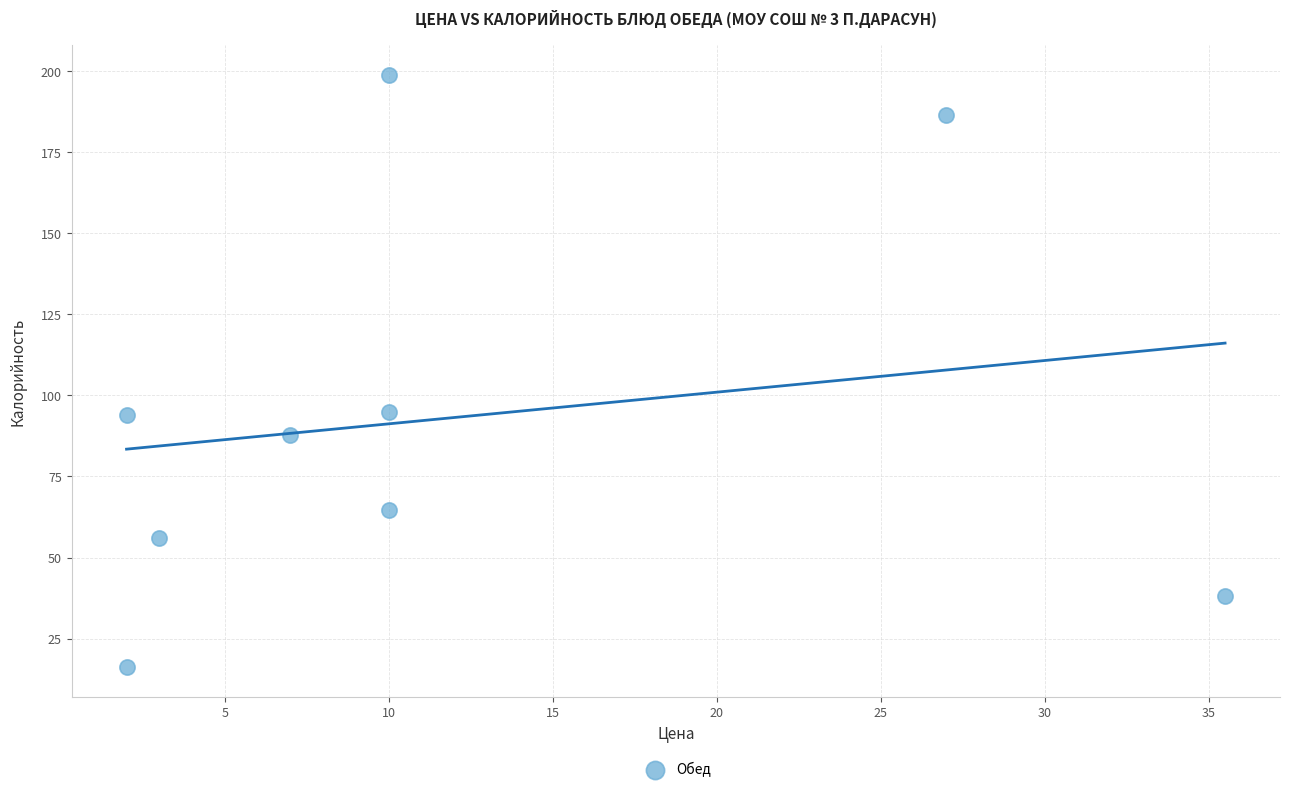

What is the average Y value?

93.0